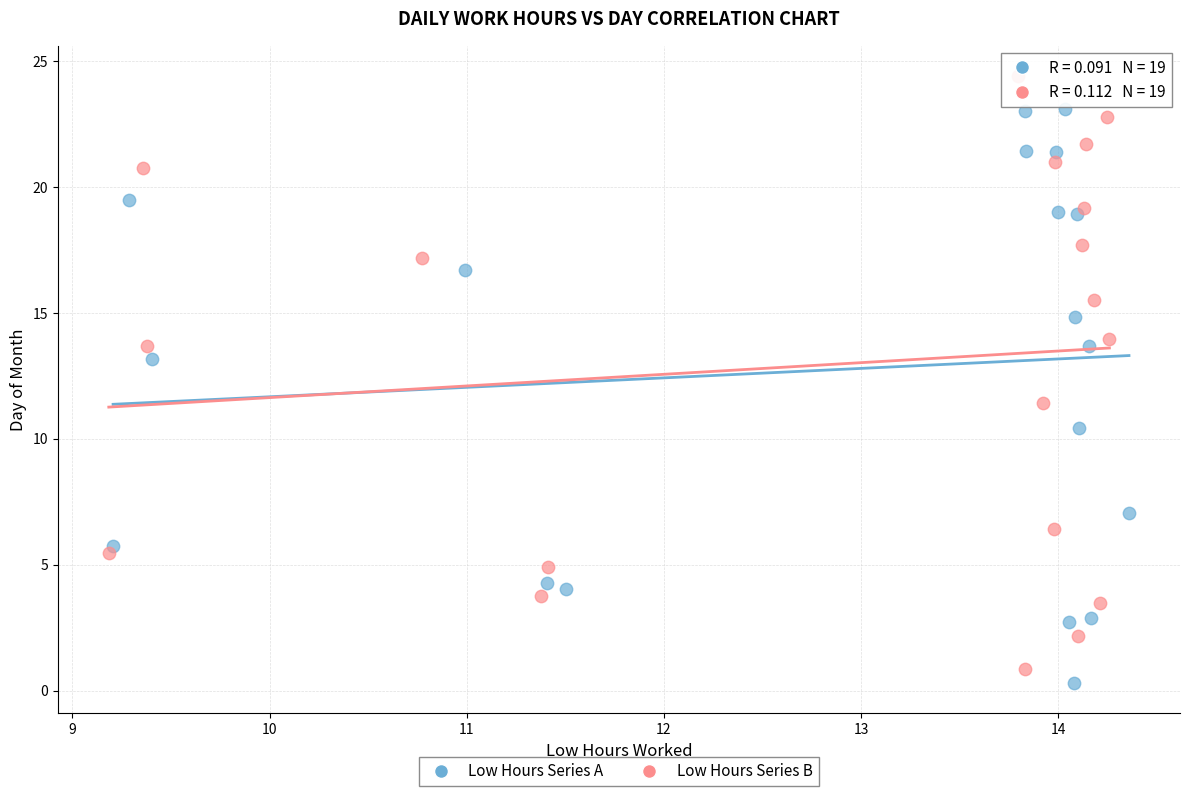

Which series has the largest Y range (max minus min)?

Low Hours Series B